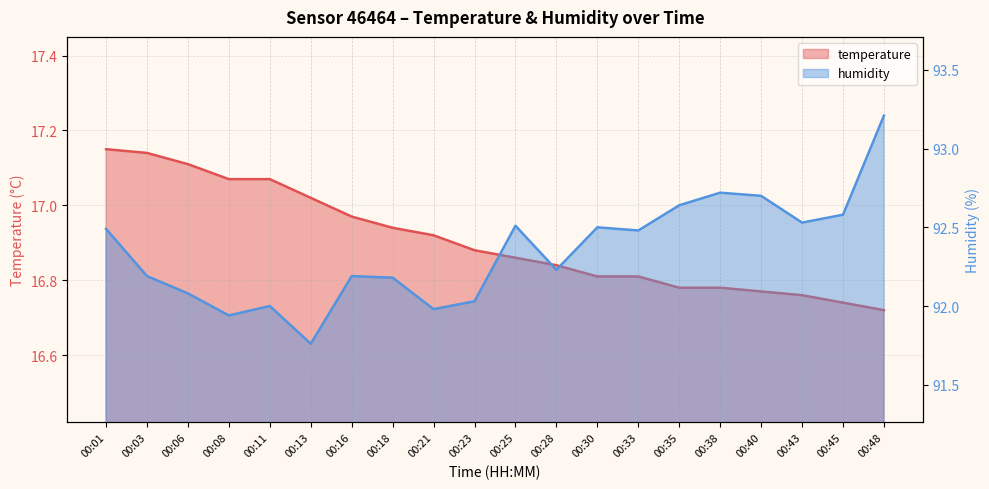

True or false: humidity and temperature intersect in this chart.

False